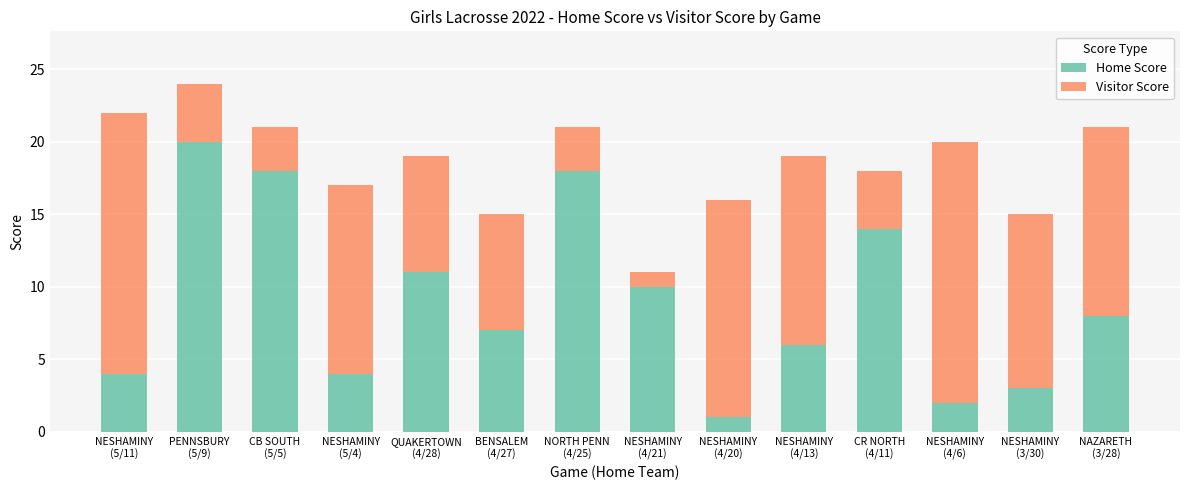

What are all the series names shown in the legend?

Home Score, Visitor Score